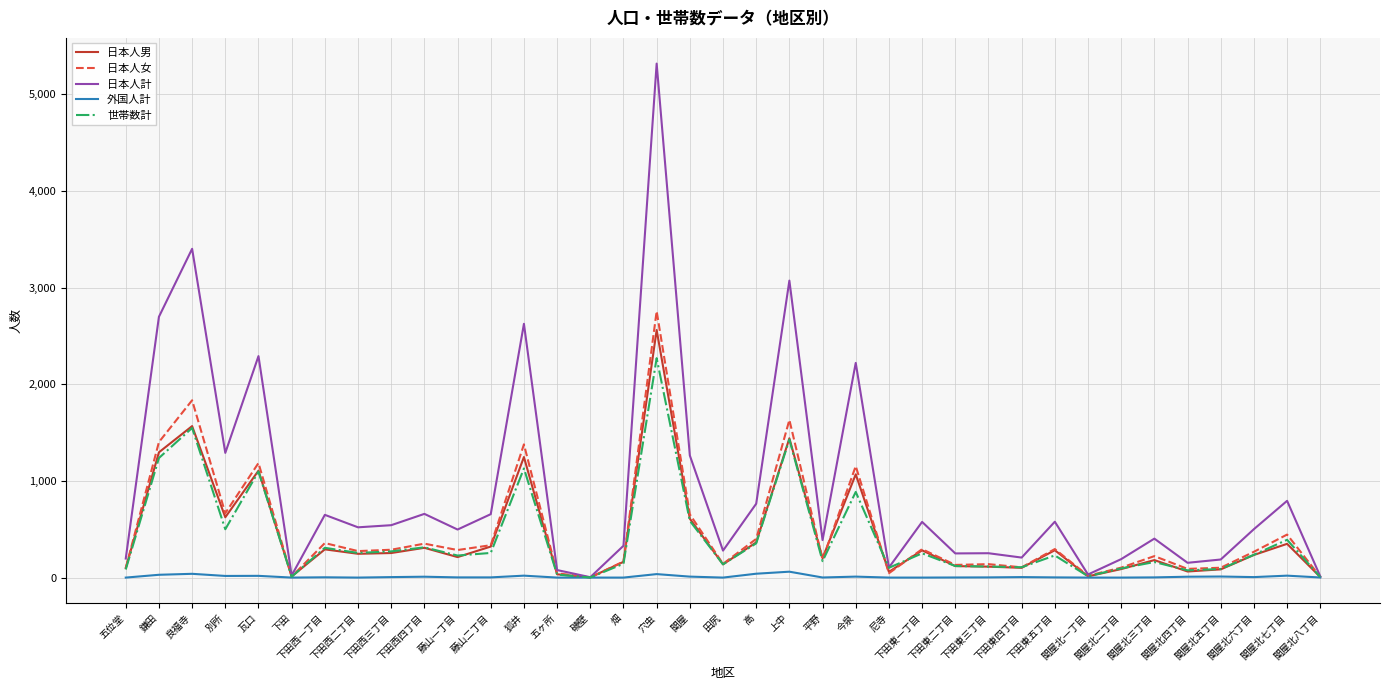

Which series has the widest spread of values?

日本人計